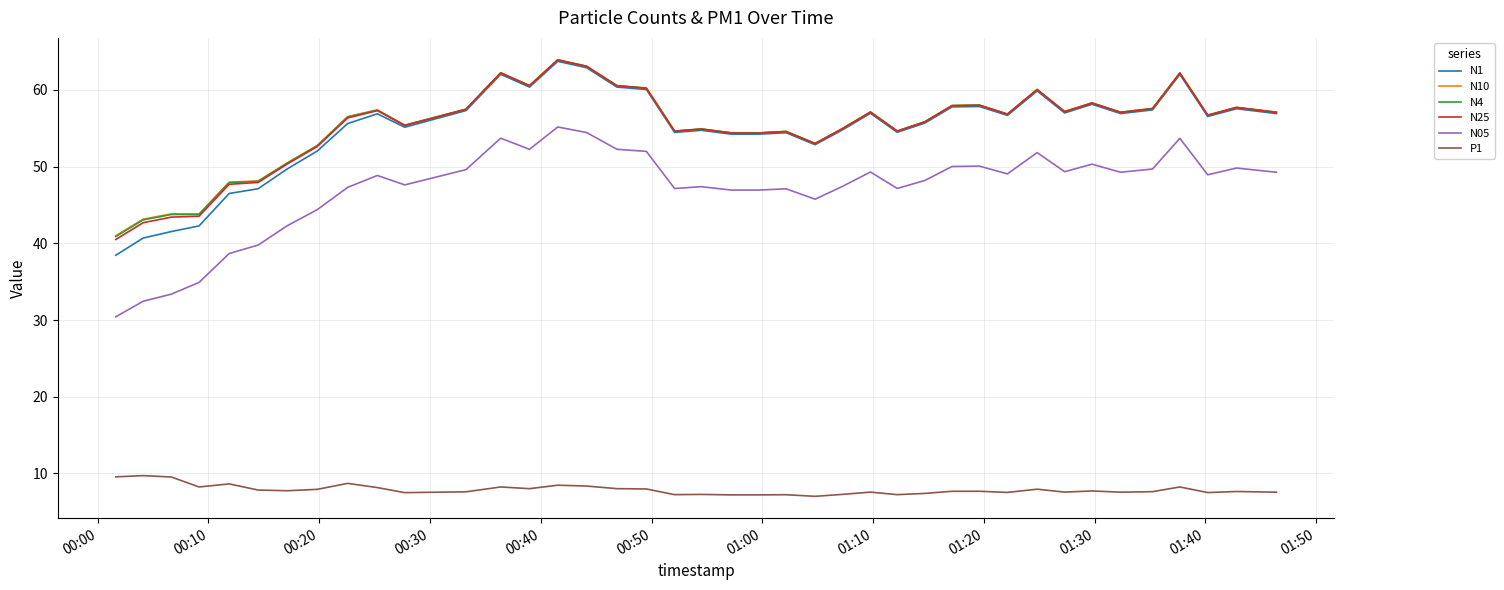

Which series has the largest range (max minus min)?

N1